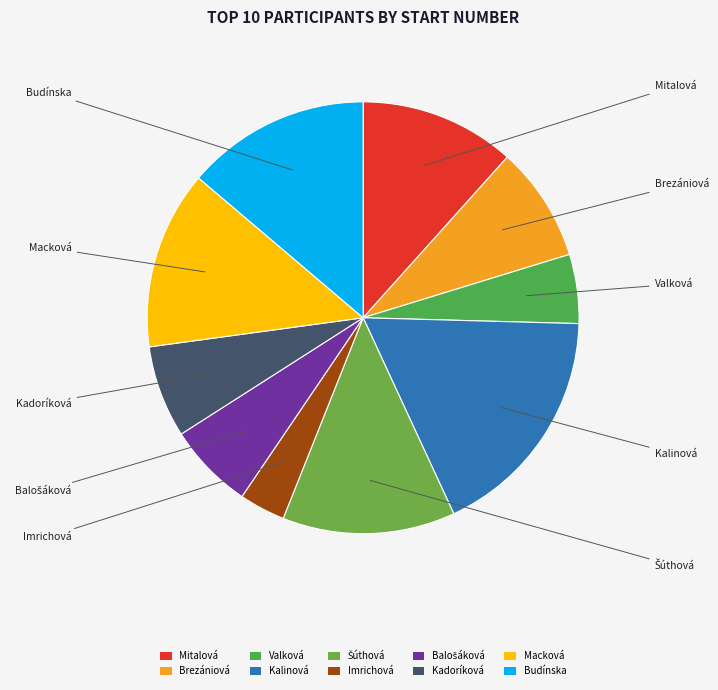

What is the largest slice in the pie chart?

Kalinová